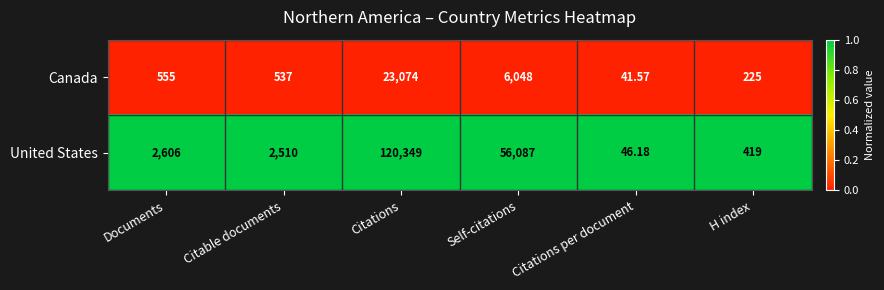

Rank the categories by Canada value from lowest to highest.

Citations per document, H index, Citable documents, Documents, Self-citations, Citations